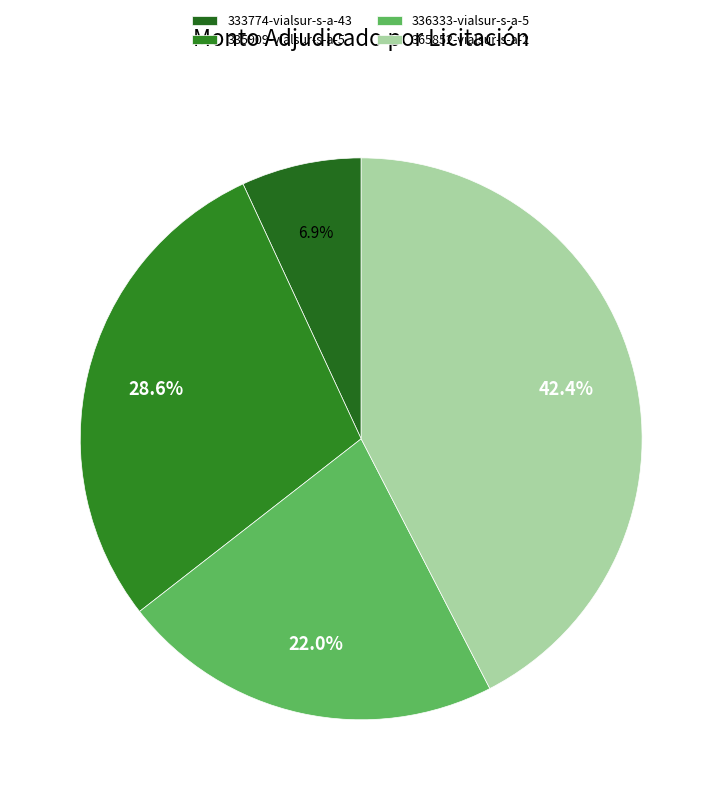

Is 365852-vialsur-s-a-2 the majority of the pie?

No